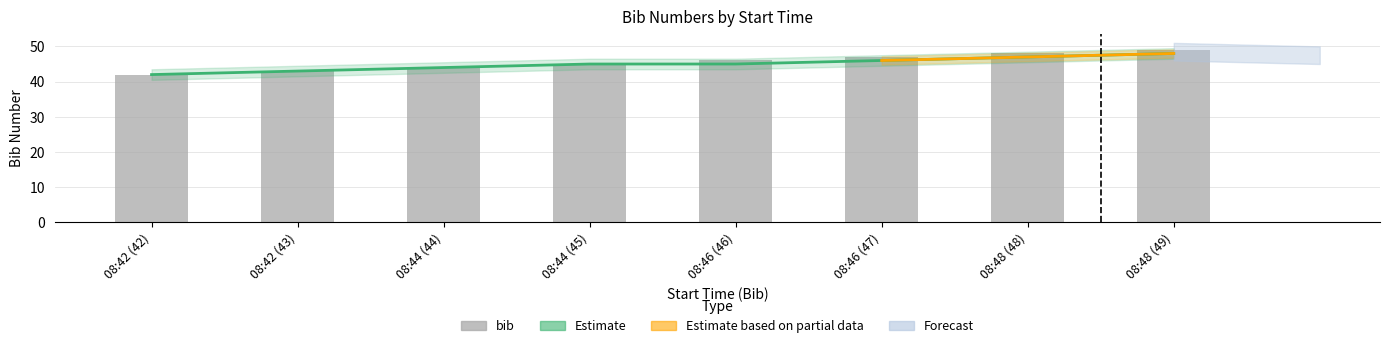

What is the change in value from 08:44 (45) to 08:46 (47)?

+2